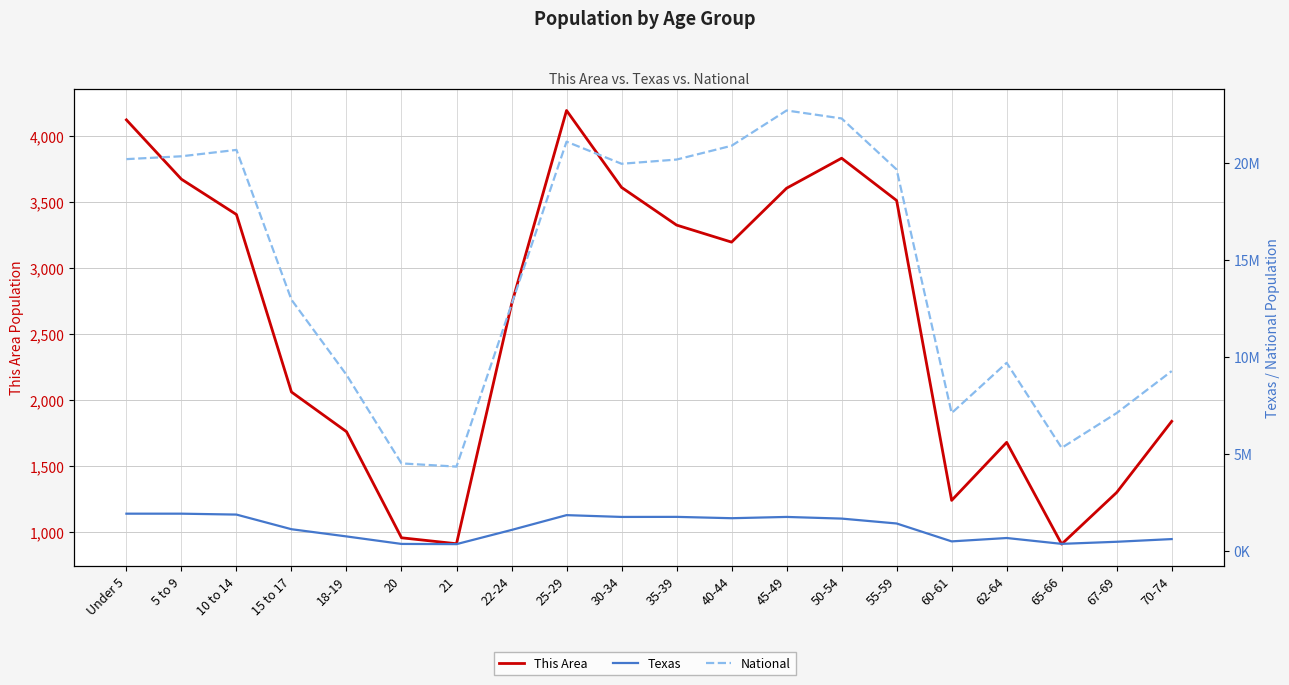

What is the label of the 7th point from the right?

50-54